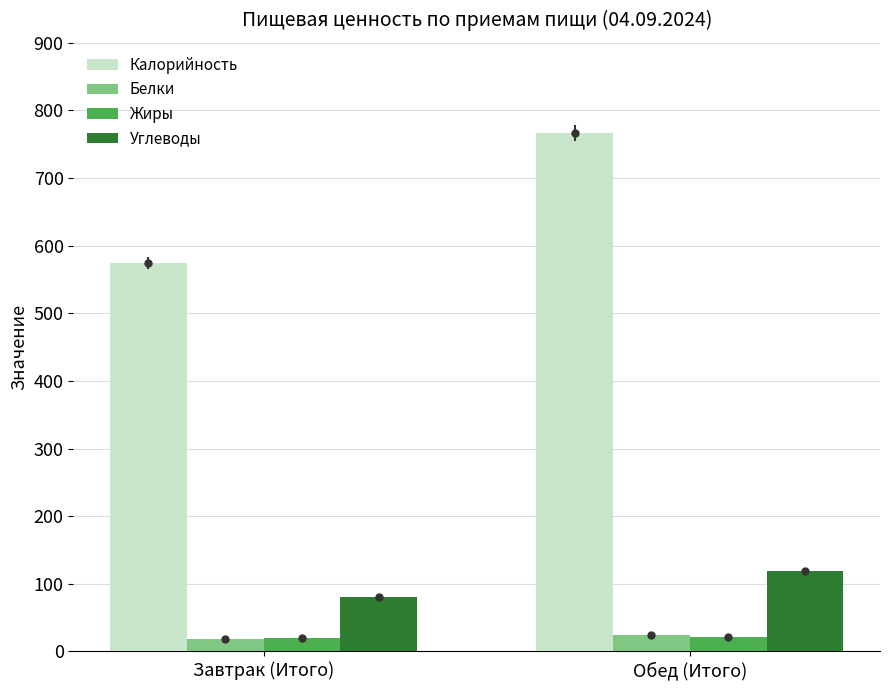

What are all the series names shown in the legend?

Калорийность, Белки, Жиры, Углеводы